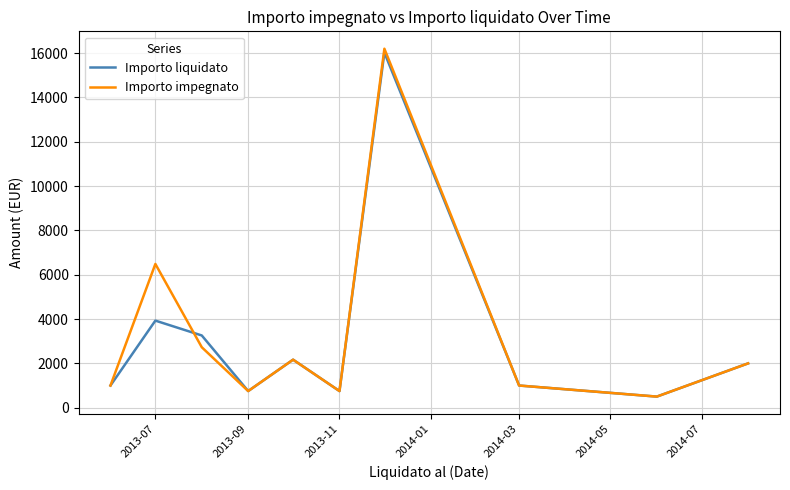

In Importo liquidato, how many points are lower than both neighbors (excluding endpoints)?

3